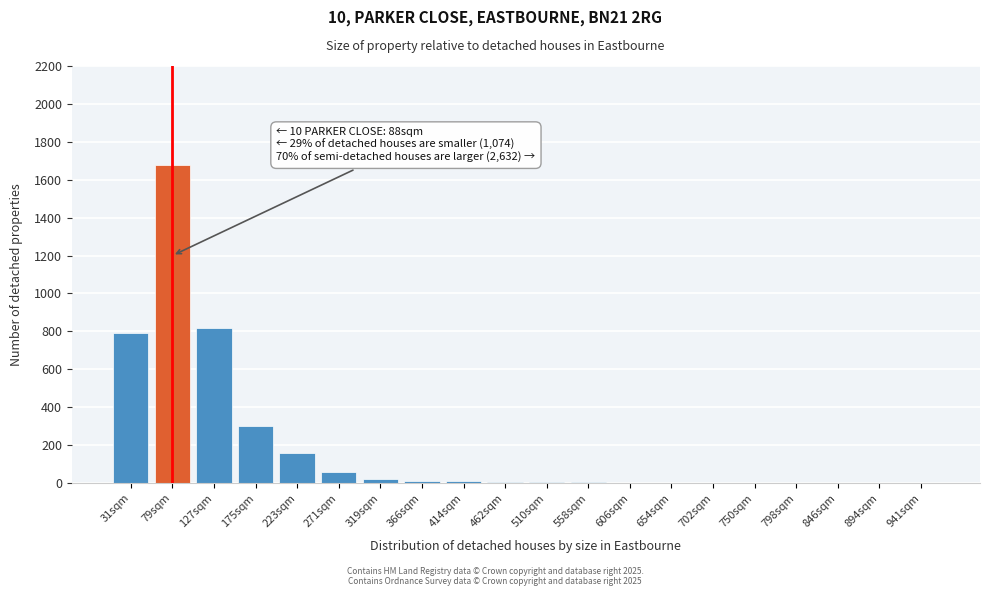

Which has a higher value, 223sqm or 31sqm?

31sqm